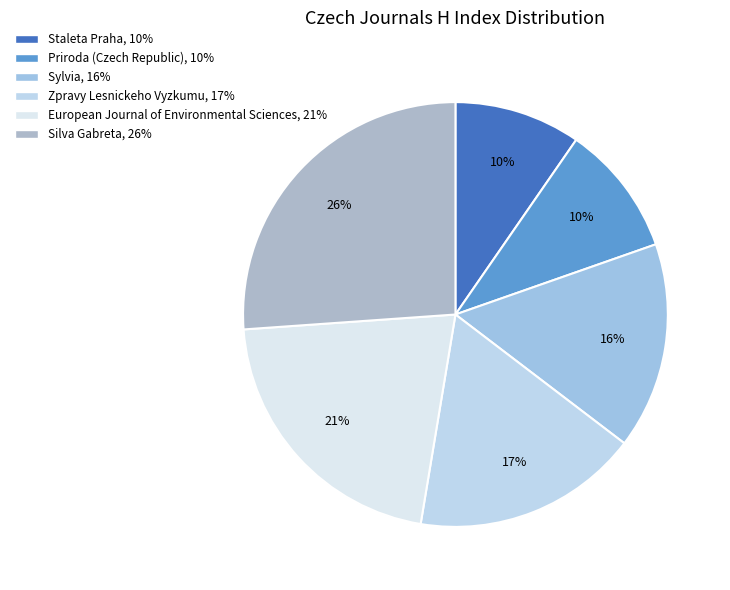

Is it true that Sylvia is 16% of the pie?

True